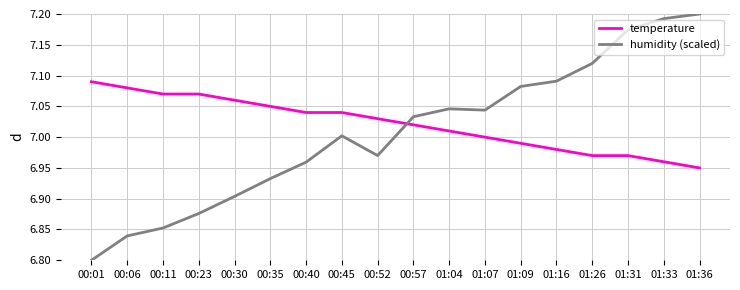

Between 00:11 and 00:45, which series saw the biggest shift?

humidity (scaled)